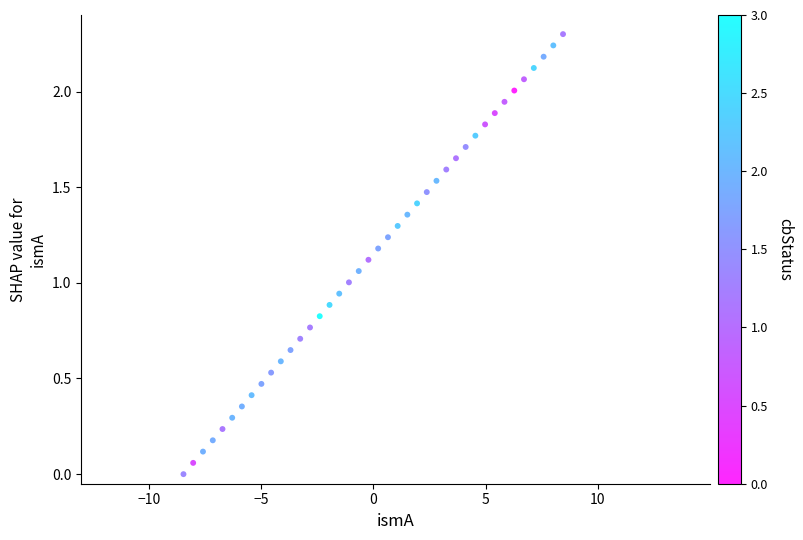

What is the range of Y values (max minus min)?

2.3